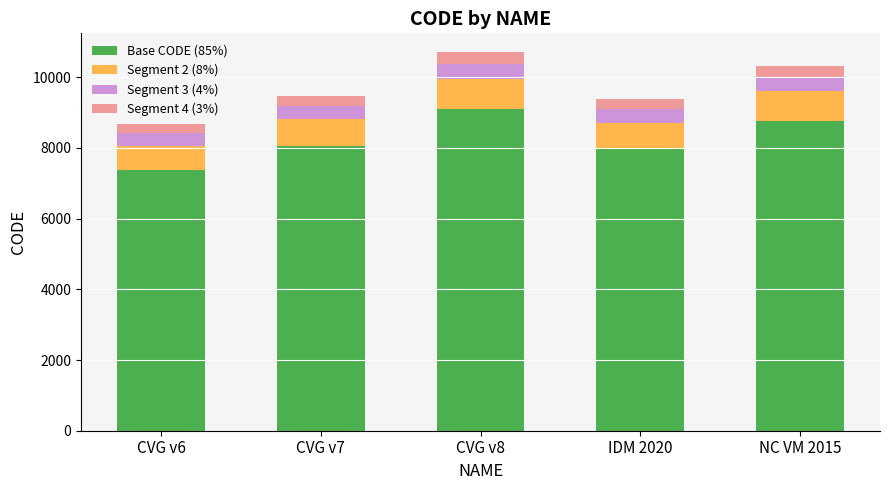

At which label does Base CODE (85%) reach its peak?

CVG v8